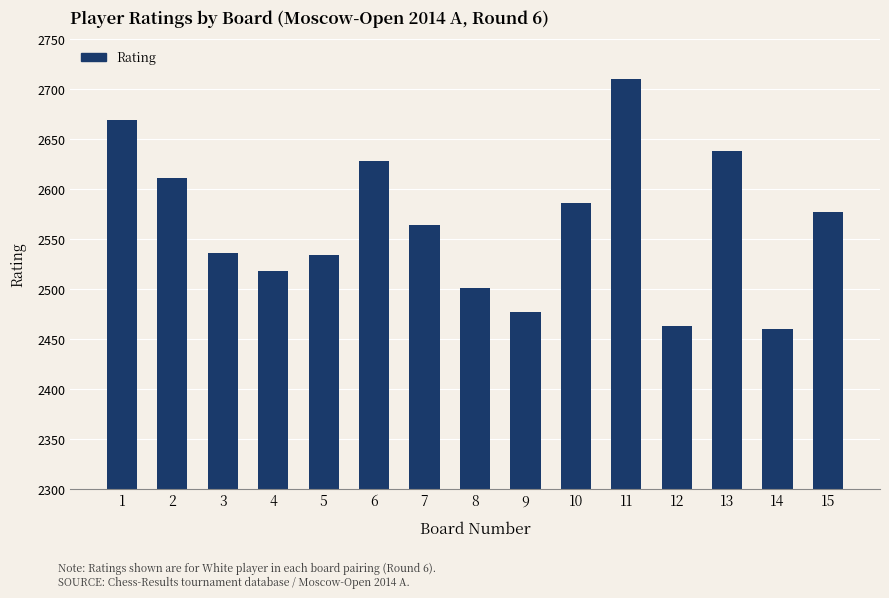

What is the value of the 7th bar from the left?

2564